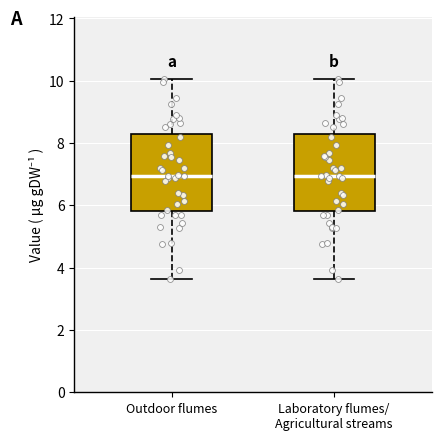

Where does the median line of the box for Outdoor flumes sit on the y-axis? The values are not printed on the chart, so give them approximately, as read against the axis.

7.0